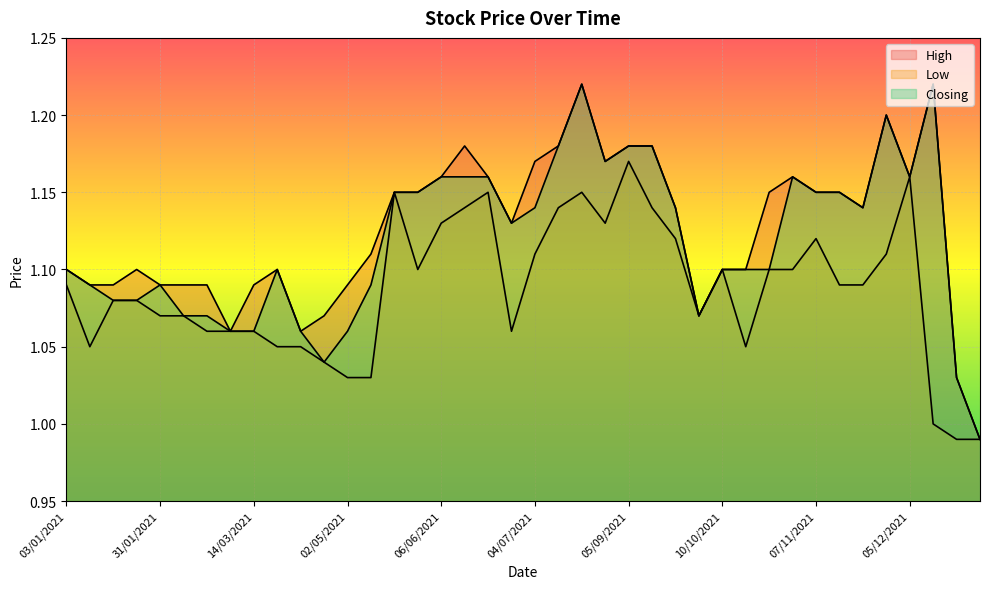

Reading left to right, what are all the values shown in this chart?

High: 03/01/2021=1.1	10/01/2021=1.1	17/01/2021=1.1	24/01/2021=1.1	31/01/2021=1.1	21/02/2021=1.1	28/02/2021=1.1	07/03/2021=1.1	14/03/2021=1.1	28/03/2021=1.1	04/04/2021=1.1	12/04/2021=1.1	02/05/2021=1.1	16/05/2021=1.1	23/05/2021=1.1	30/05/2021=1.1	06/06/2021=1.2	13/06/2021=1.2	20/06/2021=1.2	27/06/2021=1.1	04/07/2021=1.2	11/07/2021=1.2	25/07/2021=1.2	08/08/2021=1.2	05/09/2021=1.2	19/09/2021=1.2	26/09/2021=1.1	03/10/2021=1.1	10/10/2021=1.1	17/10/2021=1.1	24/10/2021=1.1	31/10/2021=1.2	07/11/2021=1.1	14/11/2021=1.1	21/11/2021=1.1	28/11/2021=1.2	05/12/2021=1.2	12/12/2021=1.2	19/12/2021=1.0	26/12/2021=1.0
Low: 03/01/2021=1.1	10/01/2021=1.1	17/01/2021=1.1	24/01/2021=1.1	31/01/2021=1.1	21/02/2021=1.1	28/02/2021=1.1	07/03/2021=1.1	14/03/2021=1.1	28/03/2021=1.1	04/04/2021=1.1	12/04/2021=1.0	02/05/2021=1.0	16/05/2021=1.0	23/05/2021=1.1	30/05/2021=1.1	06/06/2021=1.1	13/06/2021=1.1	20/06/2021=1.1	27/06/2021=1.1	04/07/2021=1.1	11/07/2021=1.1	25/07/2021=1.1	08/08/2021=1.1	05/09/2021=1.2	19/09/2021=1.1	26/09/2021=1.1	03/10/2021=1.1	10/10/2021=1.1	17/10/2021=1.1	24/10/2021=1.1	31/10/2021=1.1	07/11/2021=1.1	14/11/2021=1.1	21/11/2021=1.1	28/11/2021=1.1	05/12/2021=1.2	12/12/2021=1.0	19/12/2021=1.0	26/12/2021=1.0
Closing: 03/01/2021=1.1	10/01/2021=1.1	17/01/2021=1.1	24/01/2021=1.1	31/01/2021=1.1	21/02/2021=1.1	28/02/2021=1.1	07/03/2021=1.1	14/03/2021=1.1	28/03/2021=1.1	04/04/2021=1.1	12/04/2021=1.0	02/05/2021=1.1	16/05/2021=1.1	23/05/2021=1.1	30/05/2021=1.1	06/06/2021=1.2	13/06/2021=1.2	20/06/2021=1.2	27/06/2021=1.1	04/07/2021=1.1	11/07/2021=1.2	25/07/2021=1.2	08/08/2021=1.2	05/09/2021=1.2	19/09/2021=1.2	26/09/2021=1.1	03/10/2021=1.1	10/10/2021=1.1	17/10/2021=1.1	24/10/2021=1.1	31/10/2021=1.2	07/11/2021=1.1	14/11/2021=1.1	21/11/2021=1.1	28/11/2021=1.2	05/12/2021=1.2	12/12/2021=1.2	19/12/2021=1.0	26/12/2021=1.0